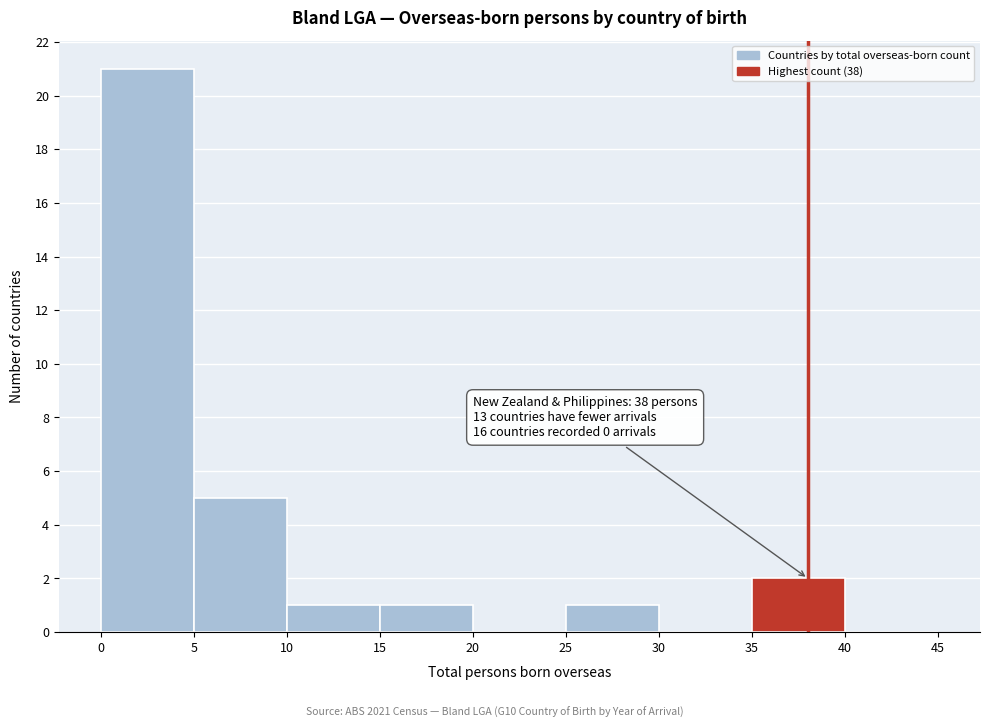

Over which range of the x-axis is the bar tallest?

0 to 5